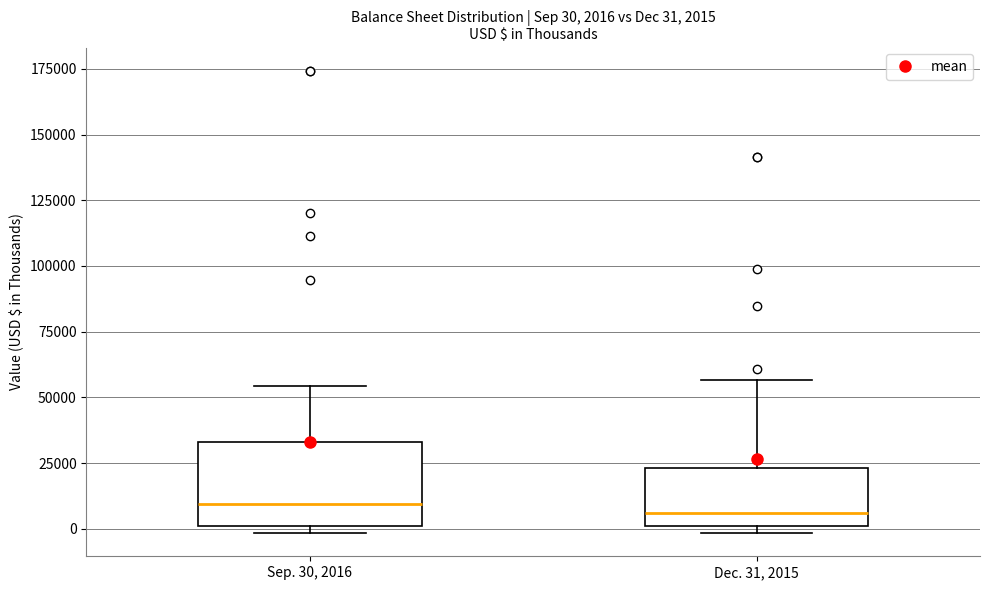

Comparing the boxes themselves (not the whiskers), which one is the tallest?

Sep. 30, 2016